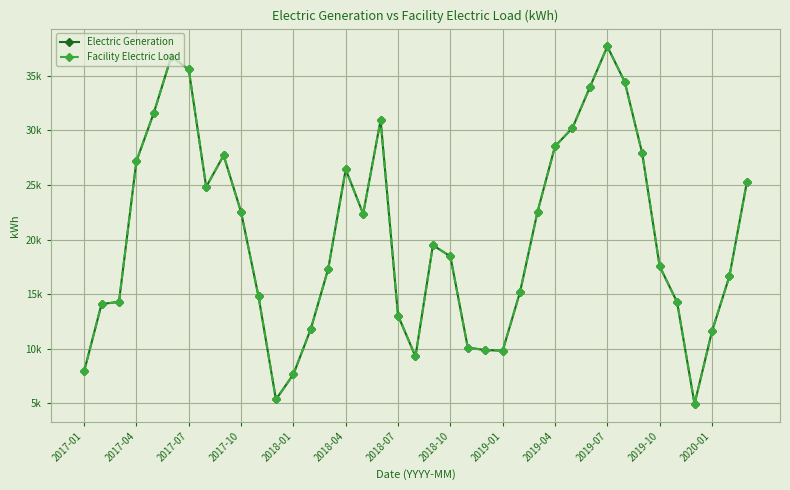

What is the value of the Electric Generation point at the 2nd from the left?

14092.1